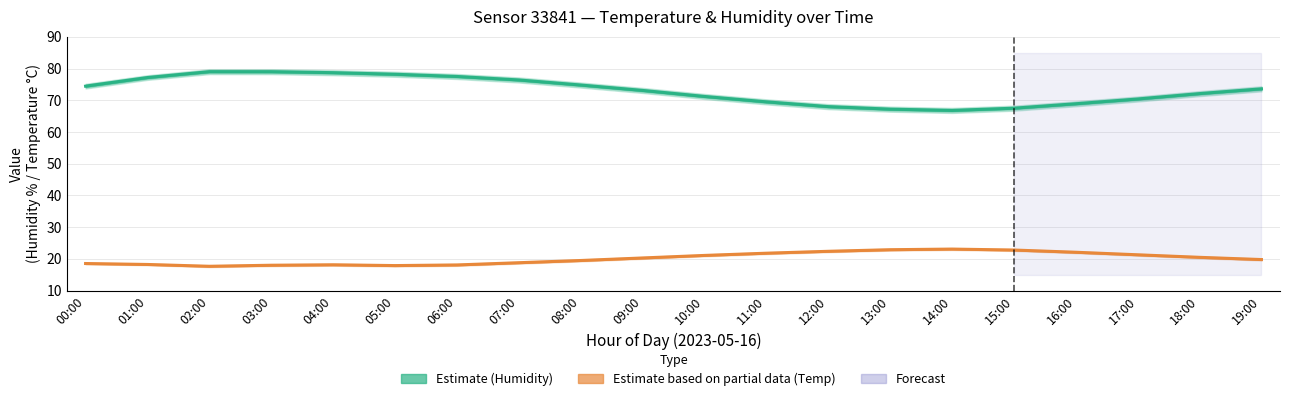

List the series in order of their peak value, highest first.

Humidity (Estimate), Temperature (Estimate based on partial data)